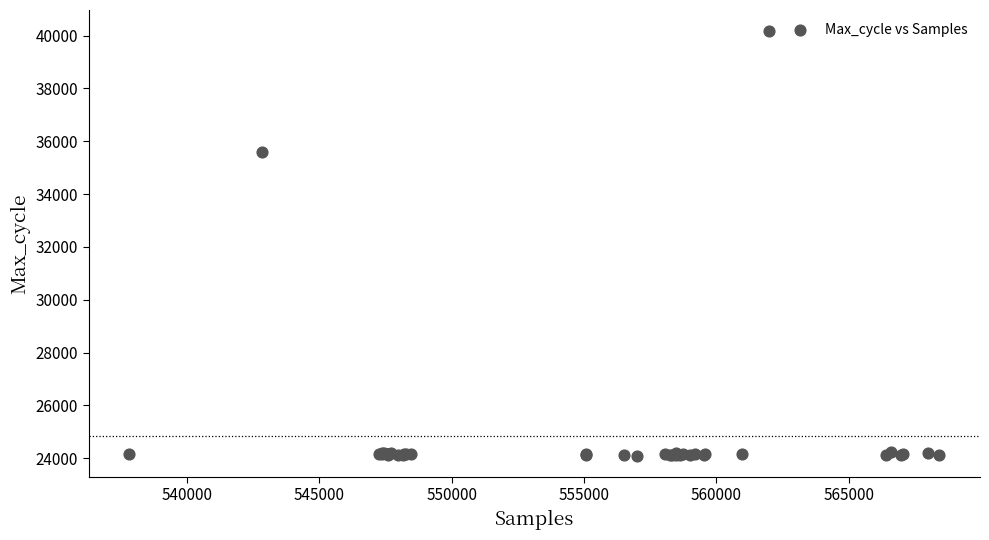

What Y value in the scatter plot is closest to 32130?

35611